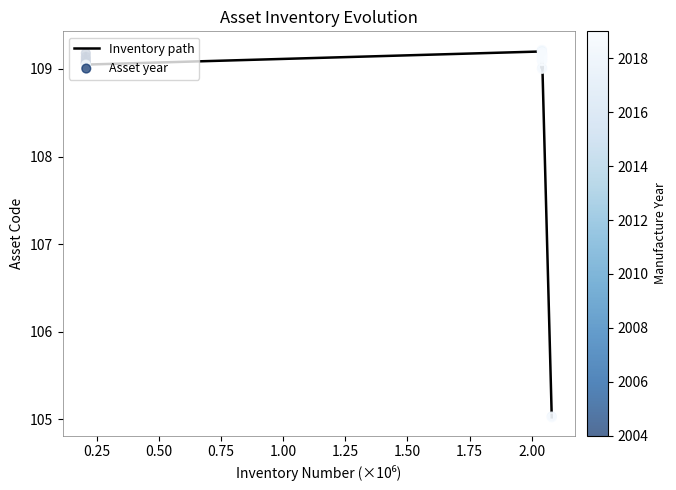

How many lines are shown in the chart?

1